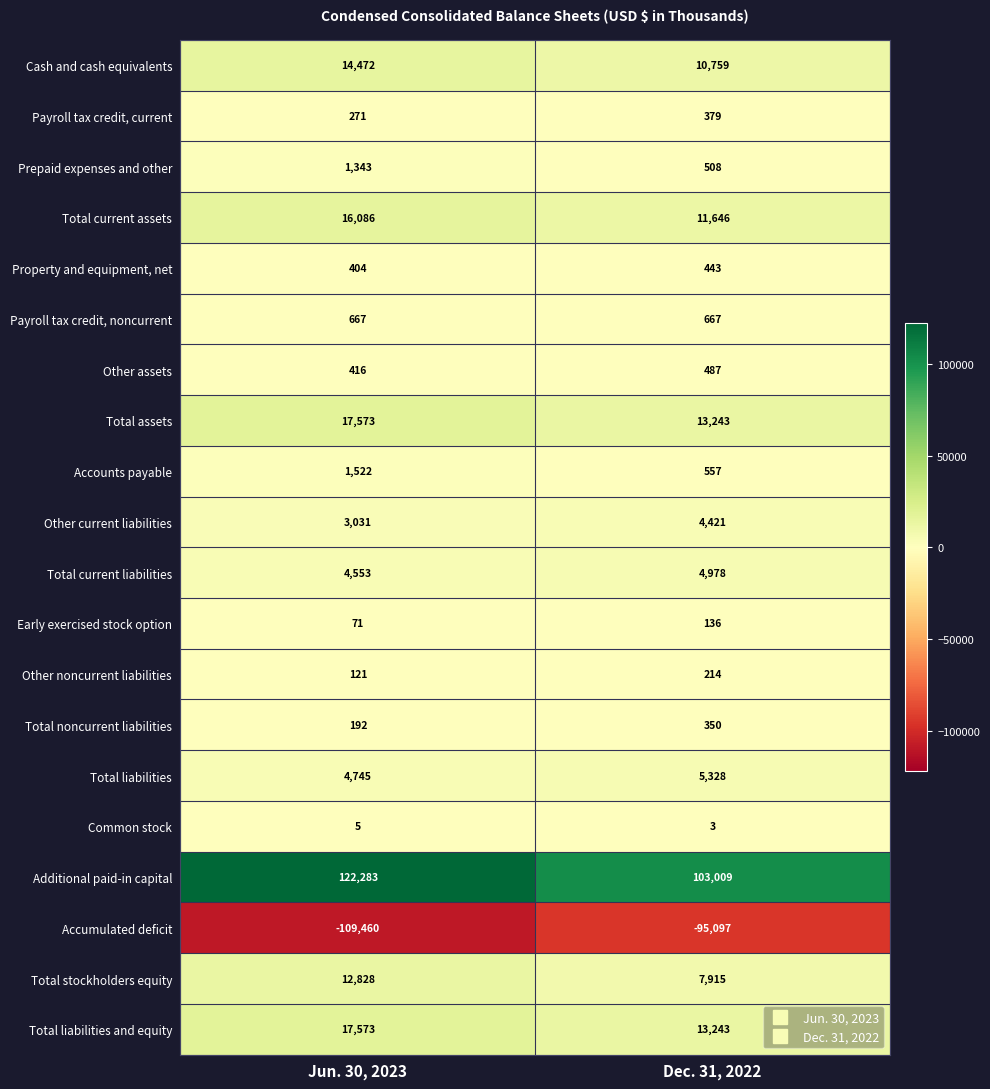

Which series has the largest total across all categories?

Additional paid-in capital